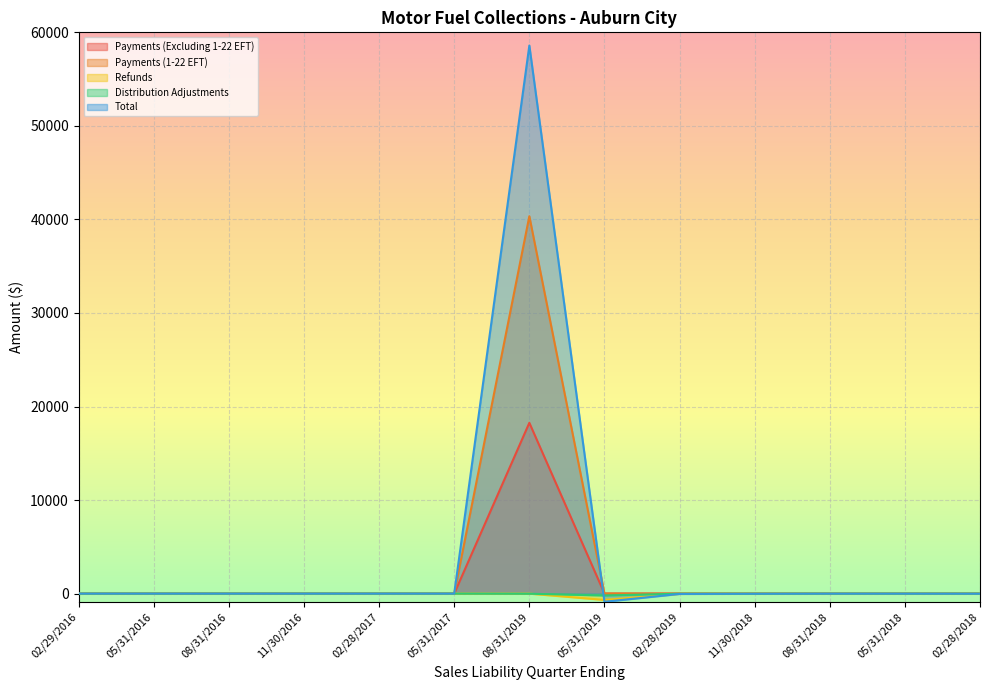

Which label corresponds to the smallest value in the chart?

05/31/2019